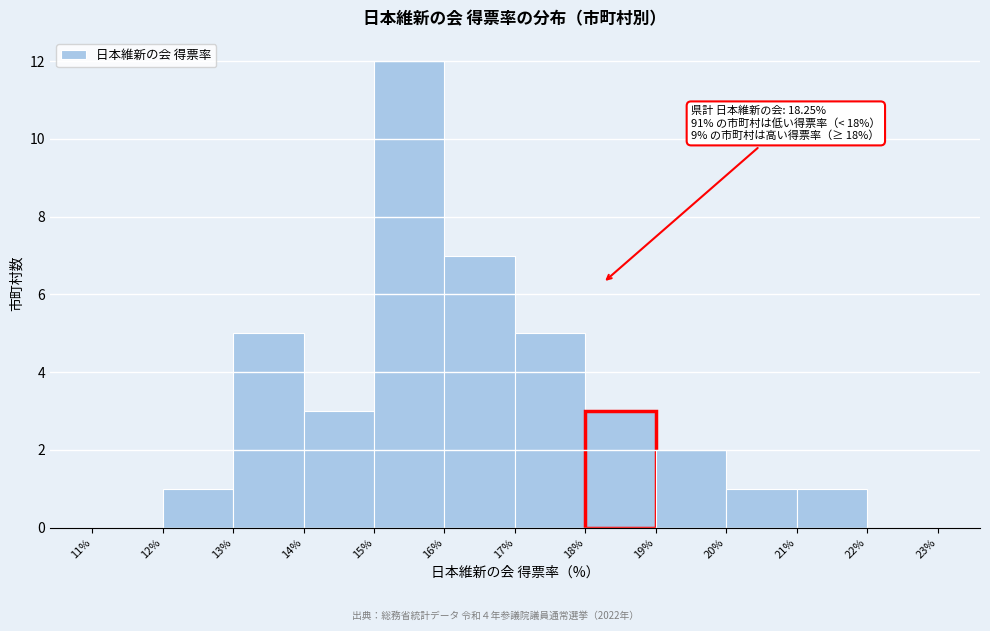

Over which range of the x-axis is the bar tallest?

15% to 16%